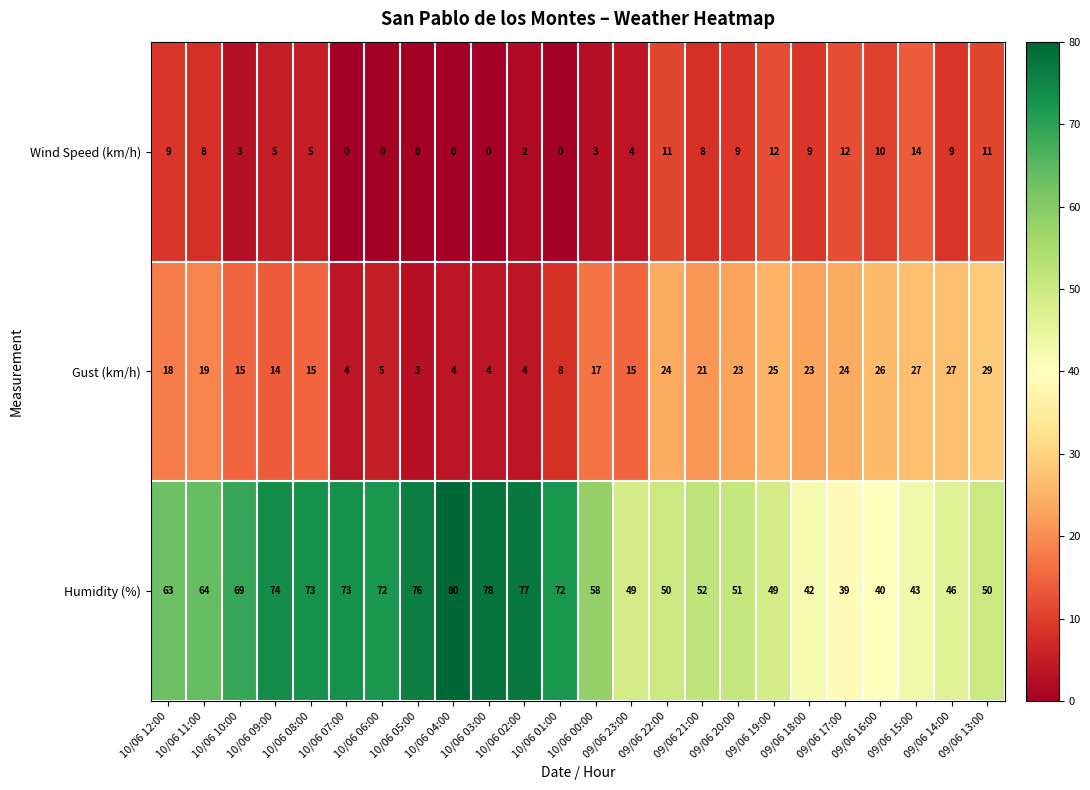

What is the maximum value for Wind Speed (km/h)?

14